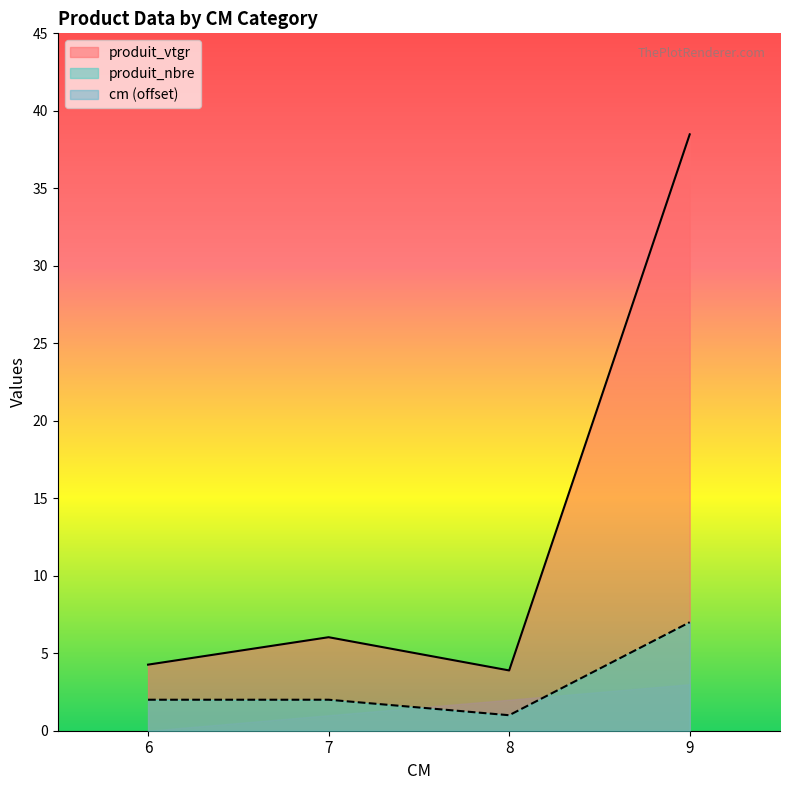

Where is the first local minimum for produit_nbre?

8